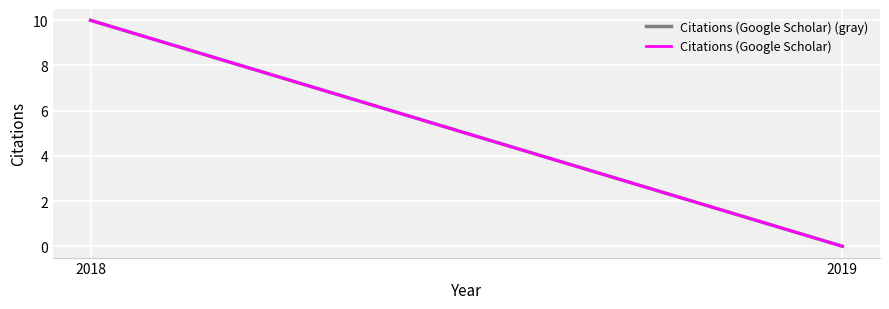

Which series has the largest total across all categories?

Citations (Google Scholar) (gray)